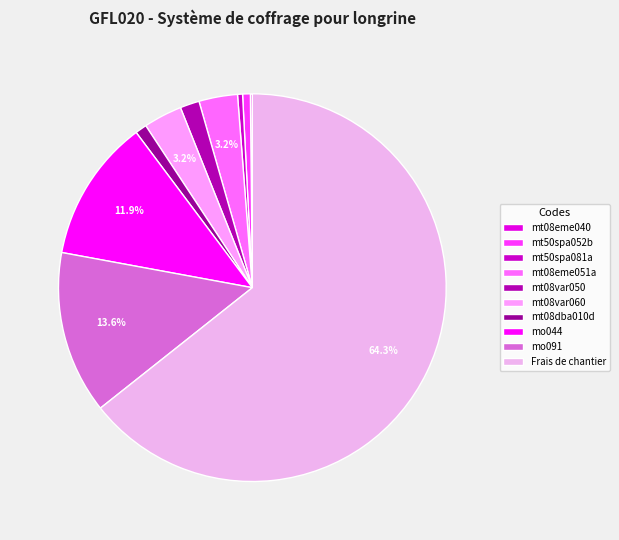

To the nearest percent, what is the average slice percentage?

10%